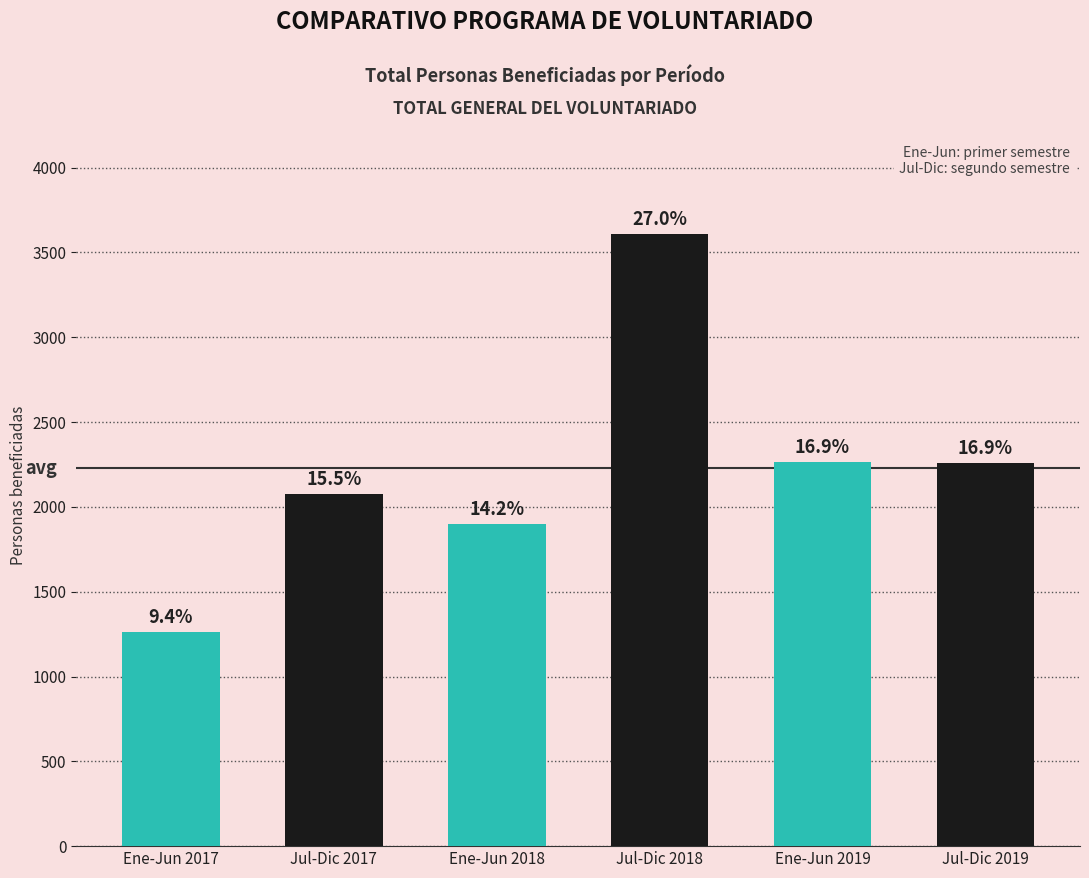

How many bars are there in total?

6